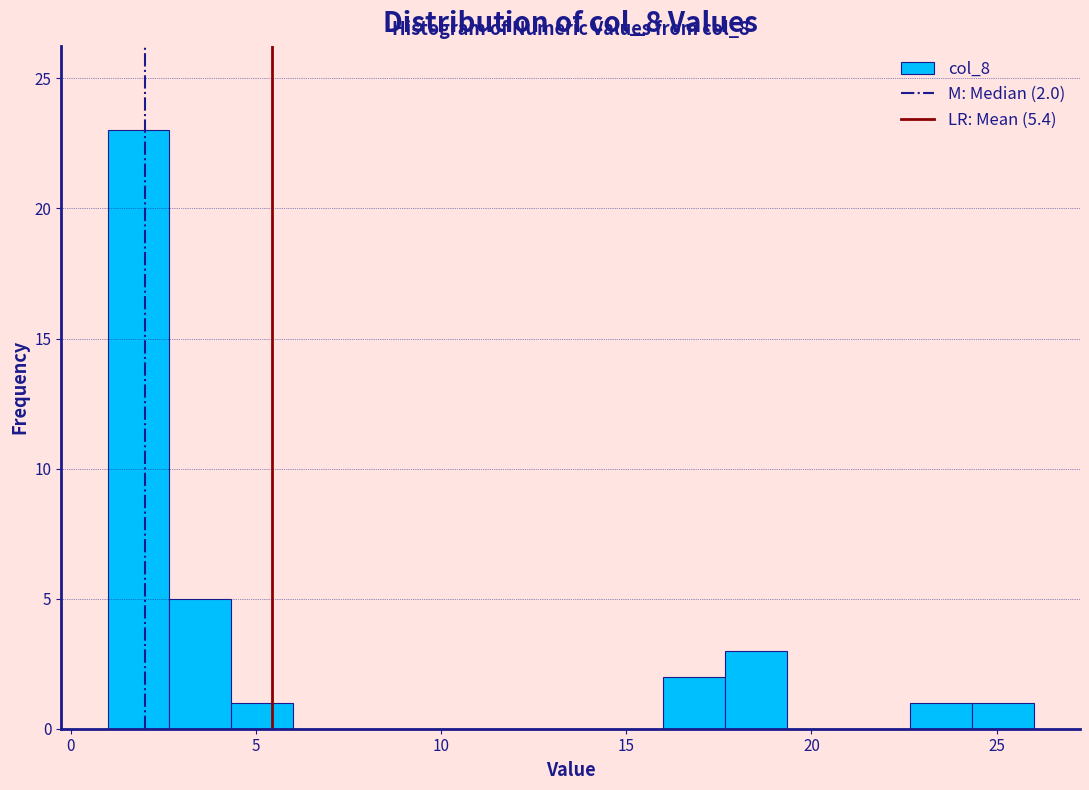

Around what value on the x-axis is the tallest bar? Give the approximate position of its centre, as read against the axis.

2.0